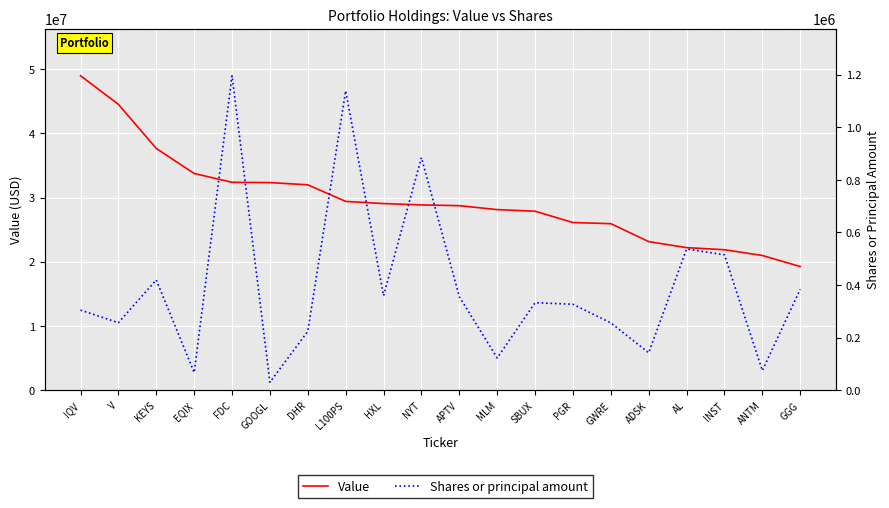

True or false: Shares or principal amount and Value intersect in this chart.

False